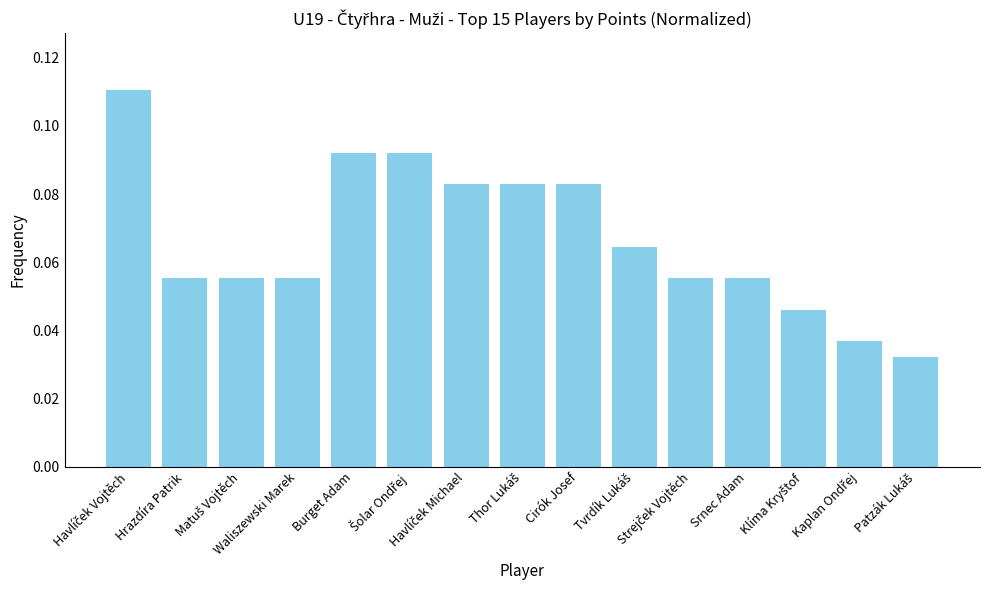

What is the sum of all values?

1.0